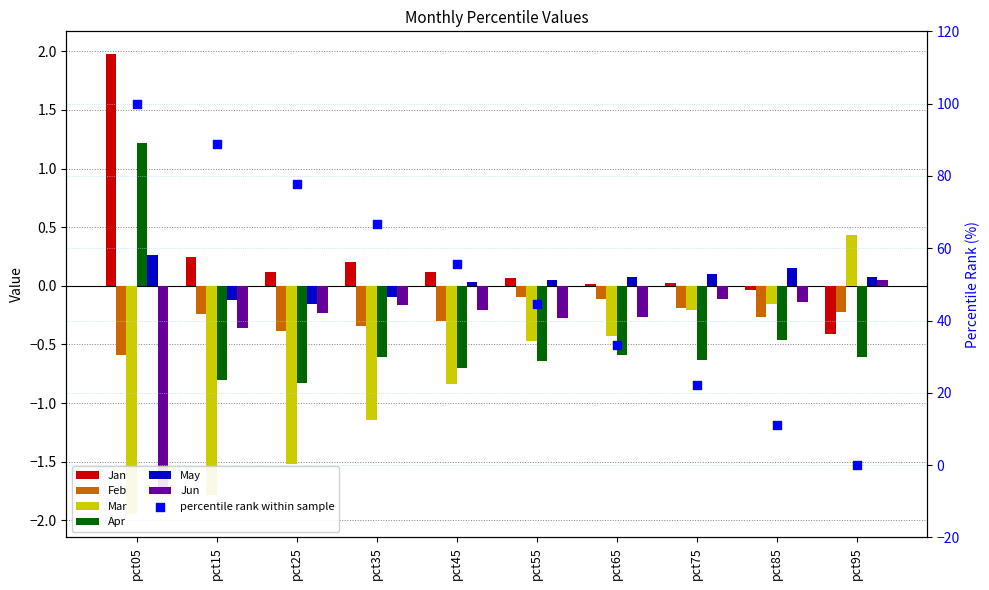

Which series contains the lowest Y value?

Mar